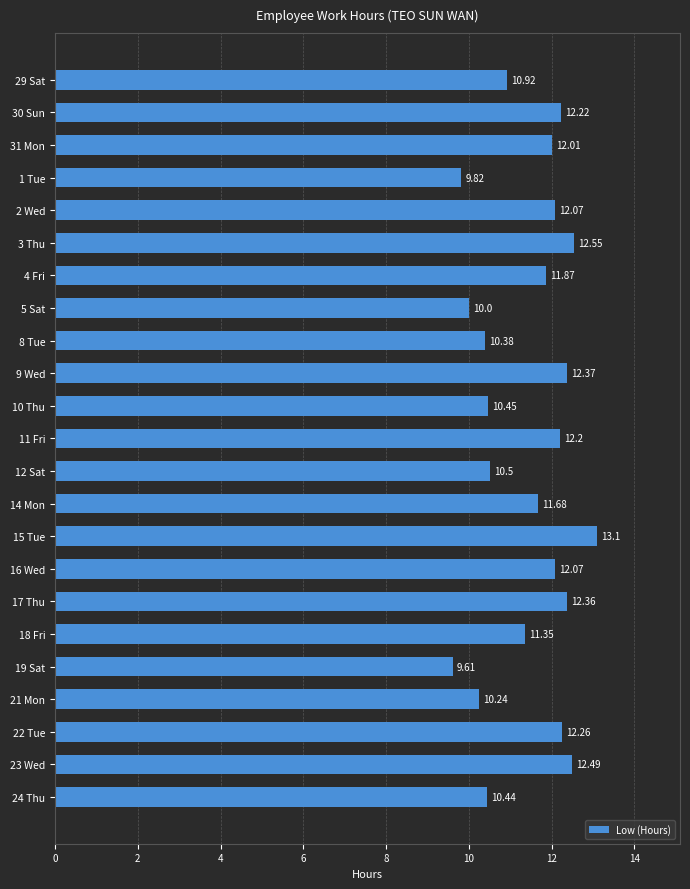

What is the average value?

11.4